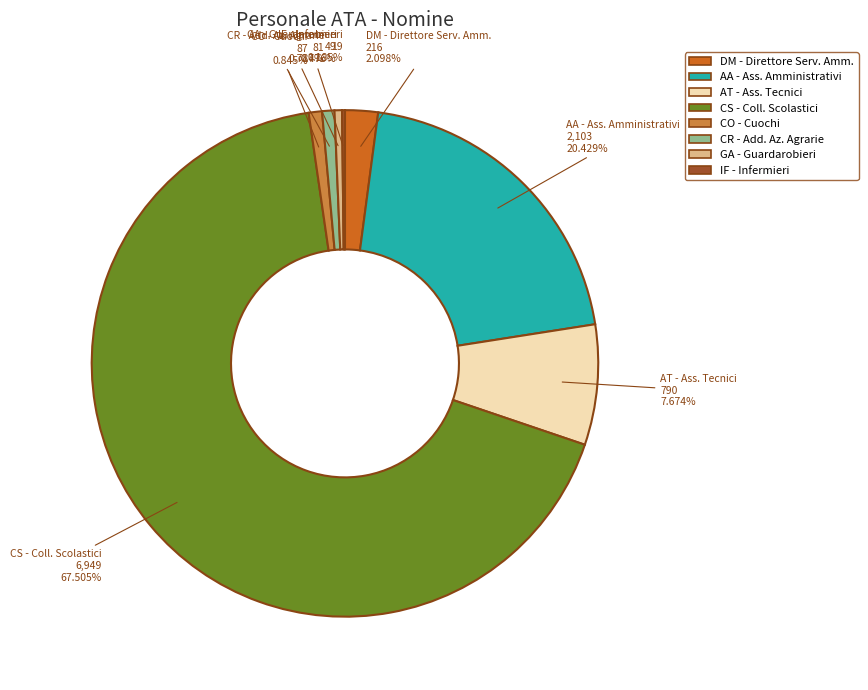

What is the ratio of the value at DM - Direttore Serv. Amm. to the value at CR - Add. Az. Agrarie?

2.7